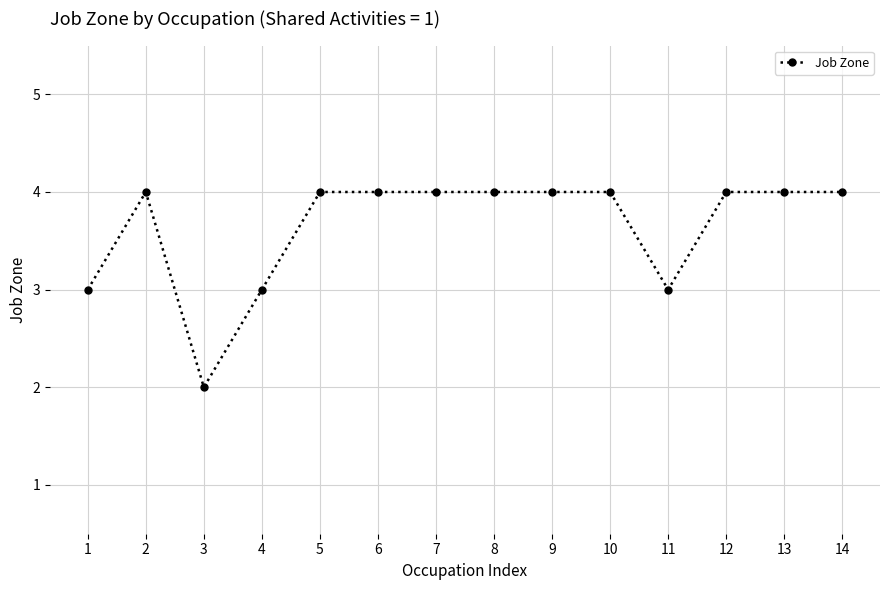

The chart shows a value of 4 at 1. True or false?

False